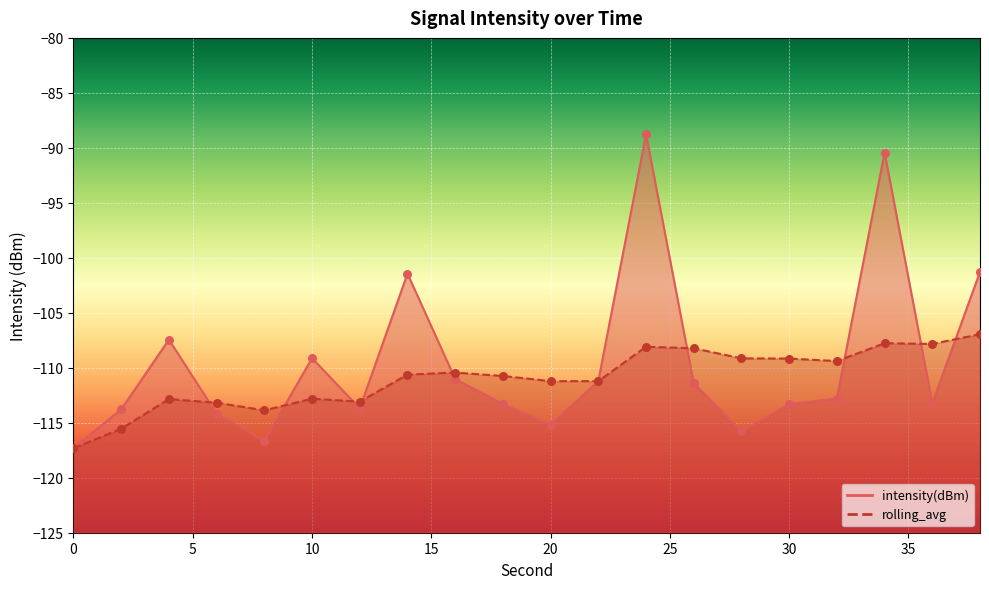

At how many categories does at least one series exceed -101?

2